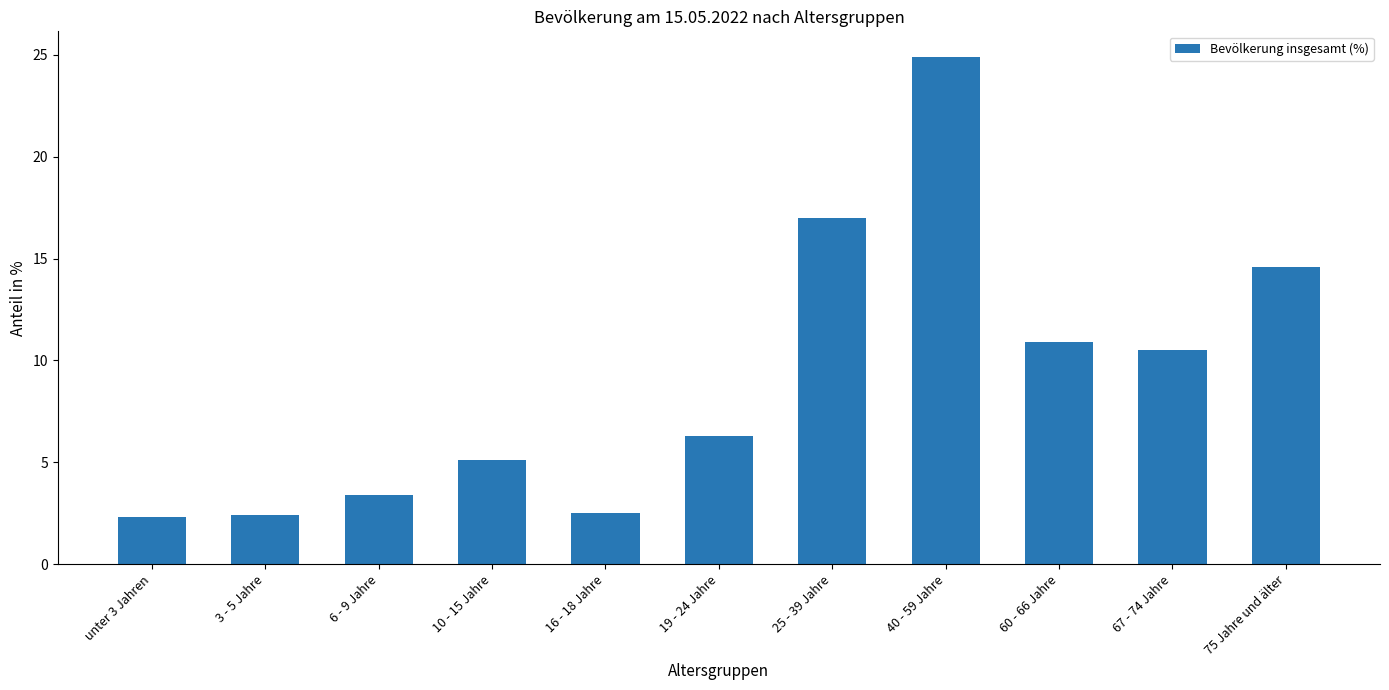

Which has a higher value, 3 - 5 Jahre or 25 - 39 Jahre?

25 - 39 Jahre